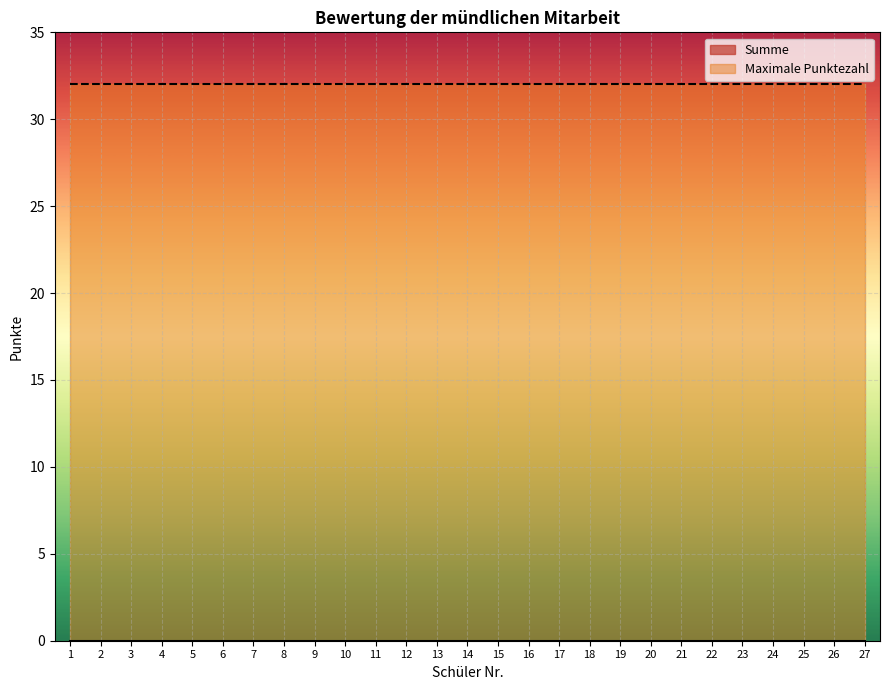

The value of Maximale Punktezahl at 9 is 32. True or false?

True